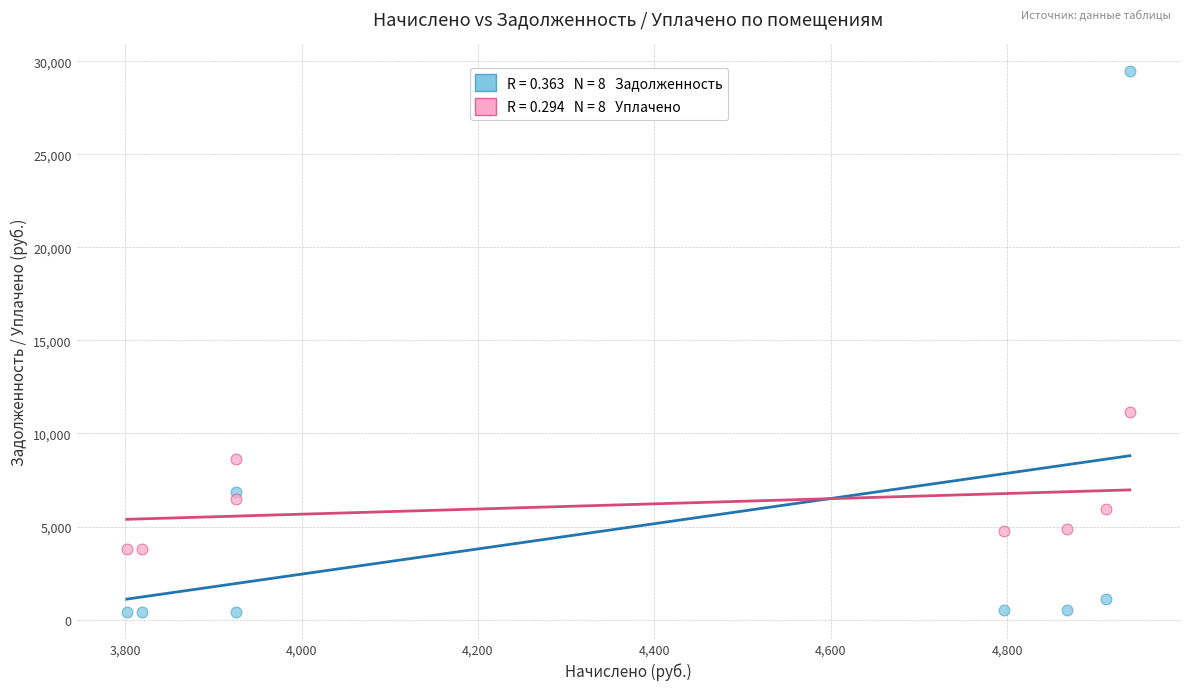

Across all series, what Y value is closest to 14959?

11150.0